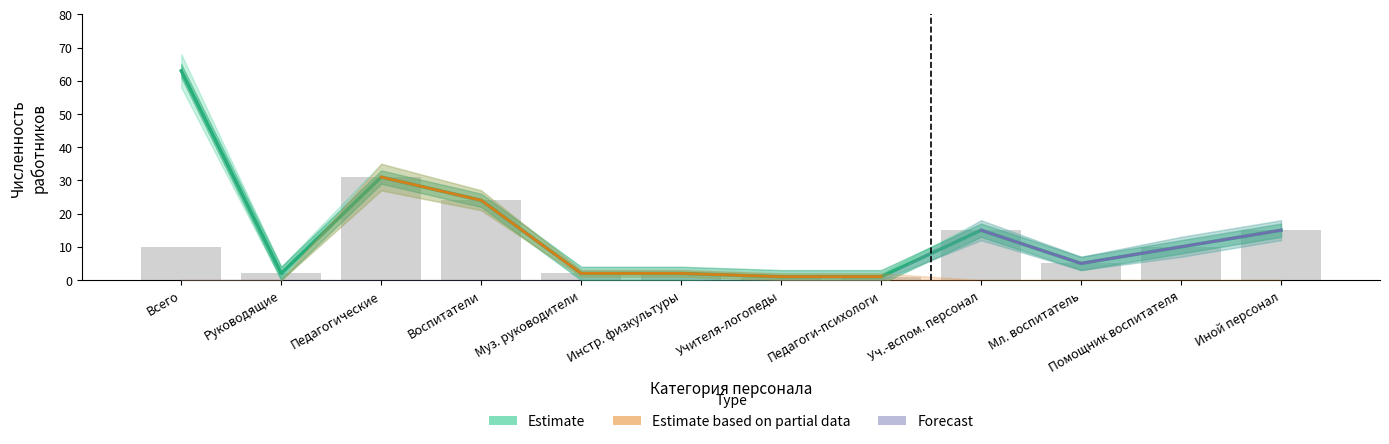

Does the chart contain any negative values?

No